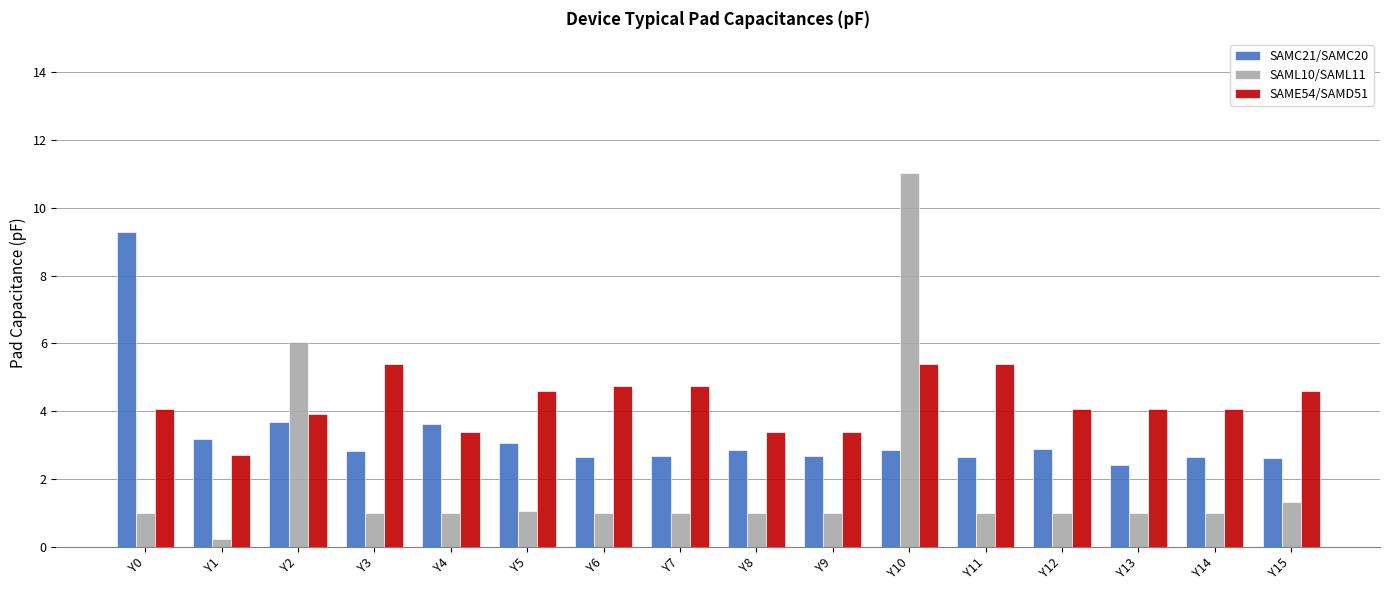

How many bars are there in each group?

3